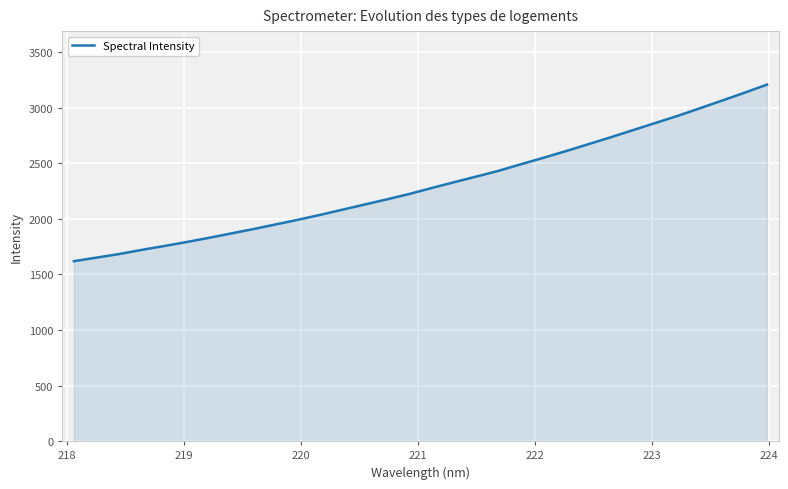

What is the smallest value displayed?

1618.5